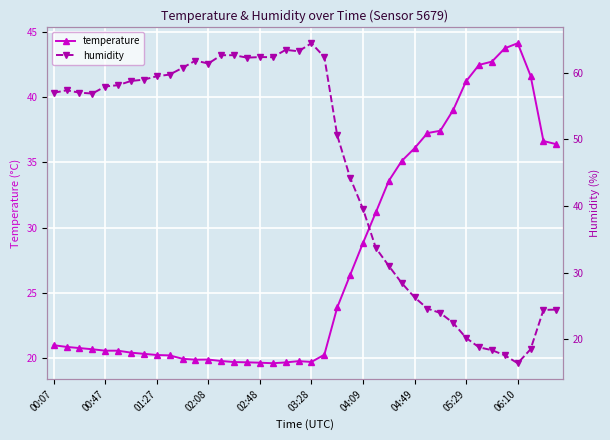

The temperature series shows 37.4 at 30. True or false?

True